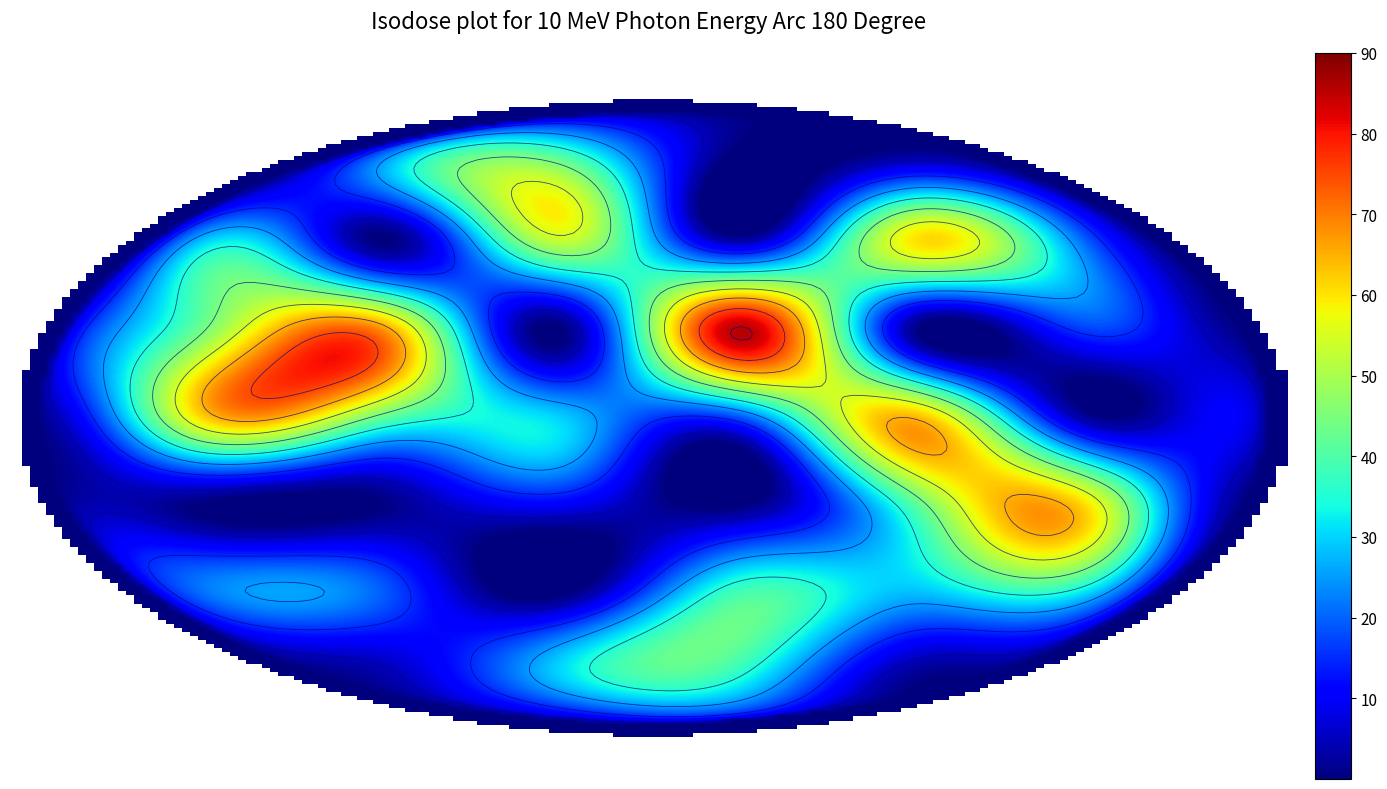

What is the total value across all series at 5?

25